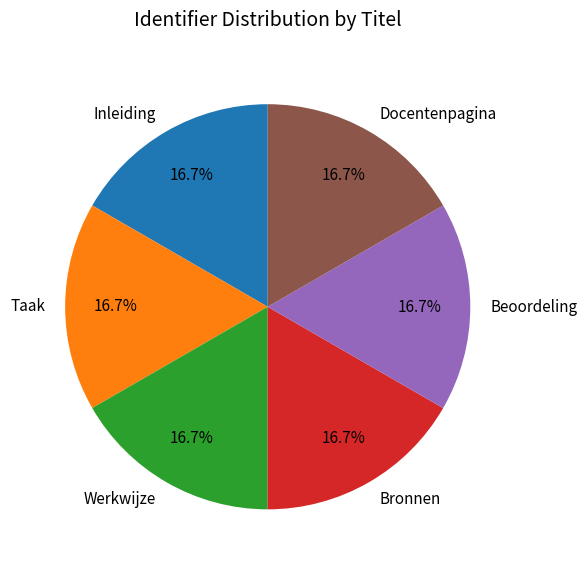

Approximately how many times larger is the value at Beoordeling compared to Inleiding?

1.0